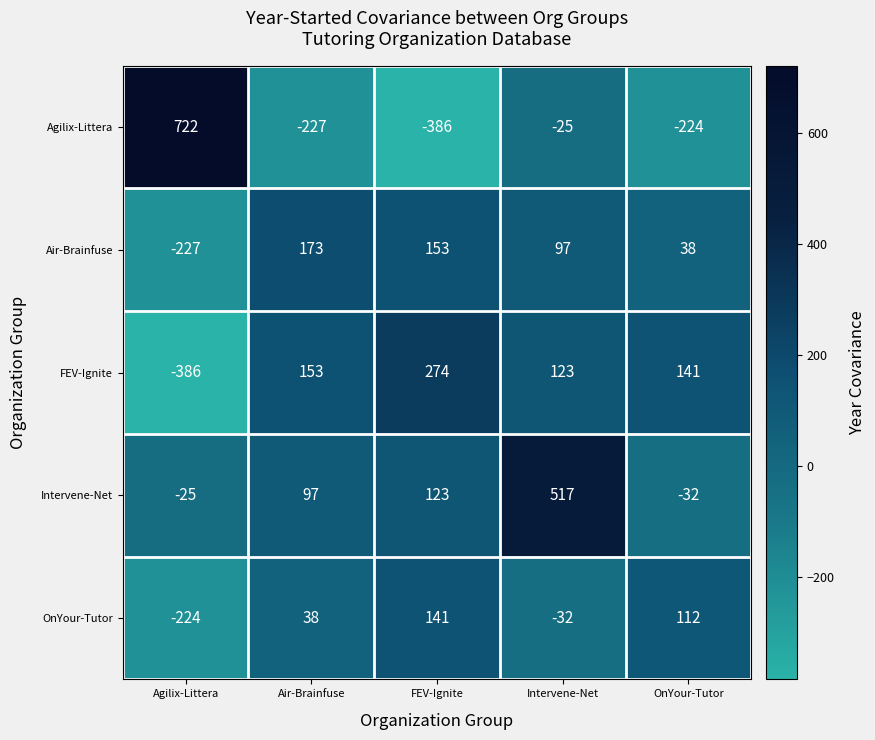

At how many categories does at least one series exceed 138?

5